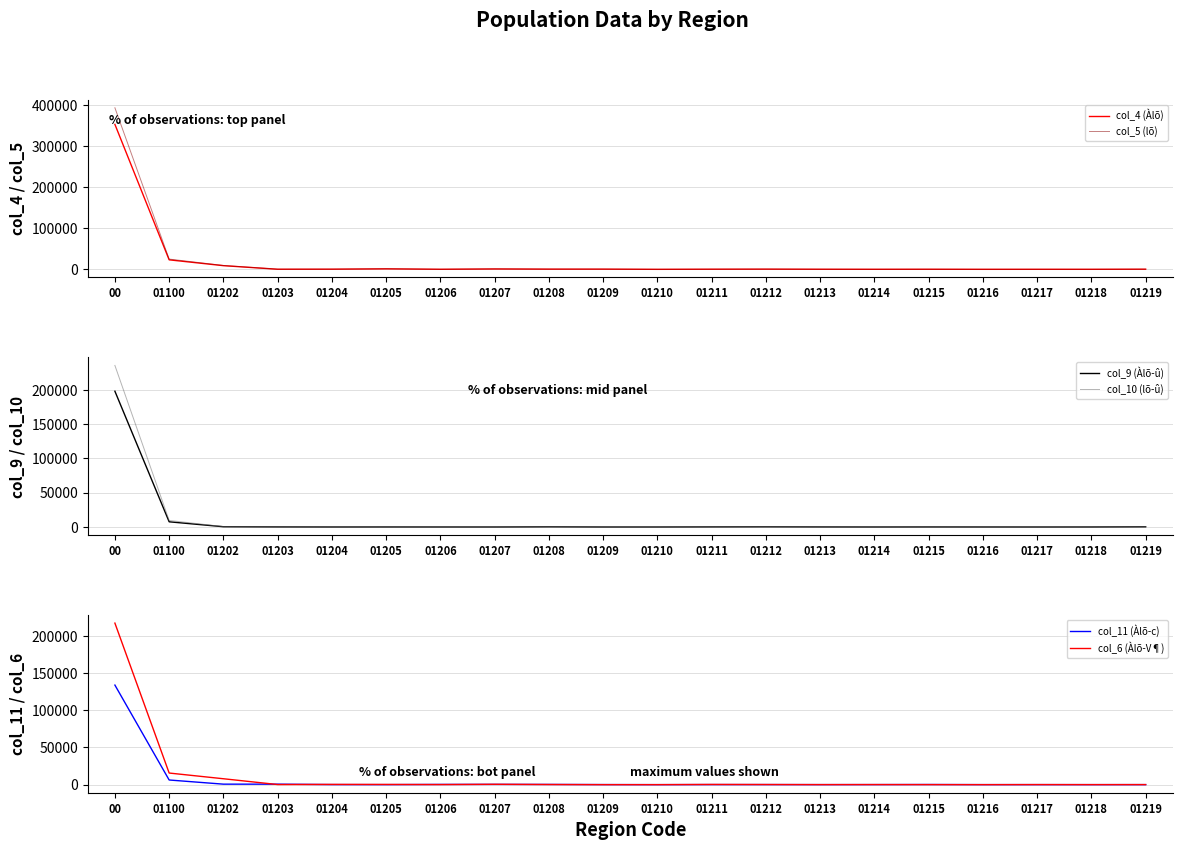

What is the minimum value shown in the chart?

4